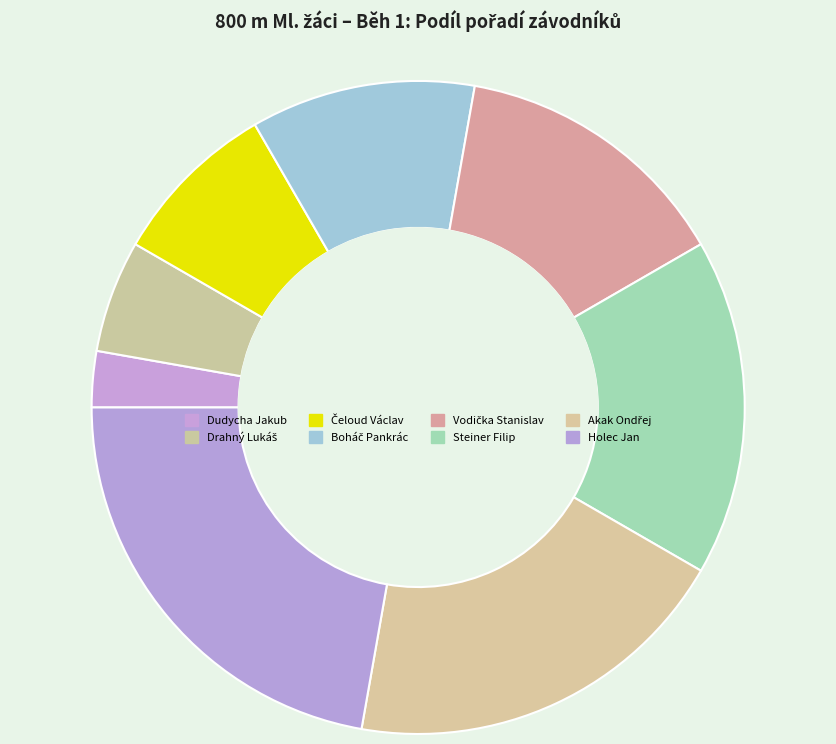

Rank the categories by value from lowest to highest.

Dudycha Jakub, Drahný Lukáš, Čeloud Václav, Boháč Pankrác, Vodička Stanislav, Steiner Filip, Akak Ondřej, Holec Jan